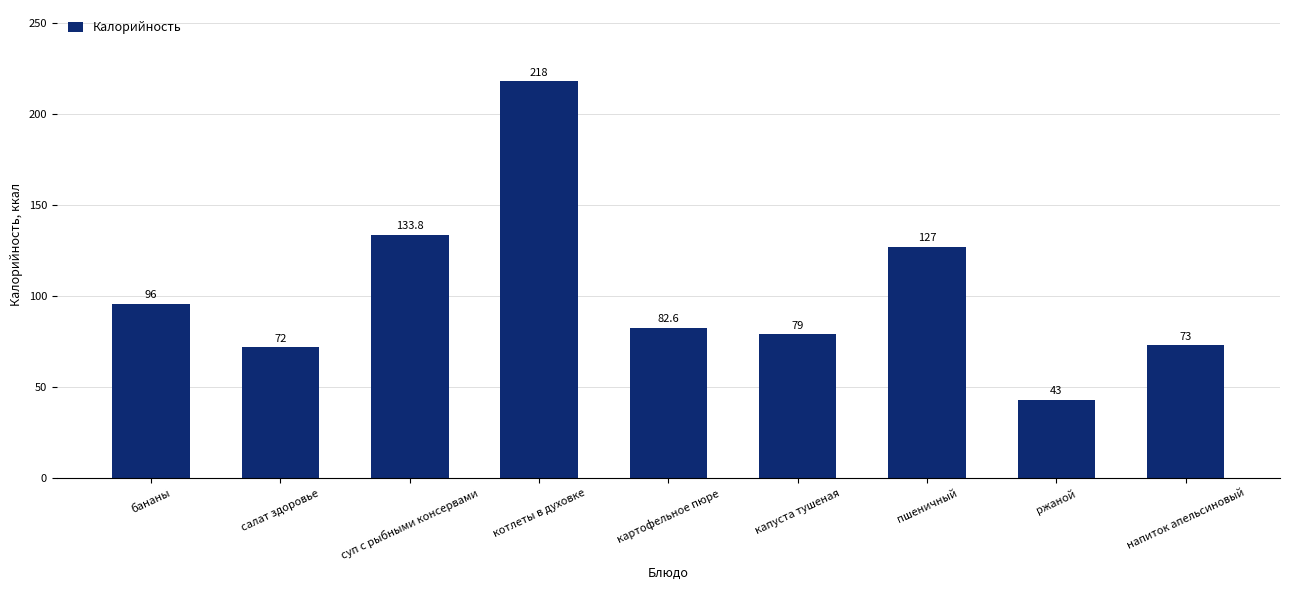

Reading right to left, what are all the values shown in this chart?

73.0	43.0	127.0	79.0	82.6	218.0	133.8	72.0	96.0